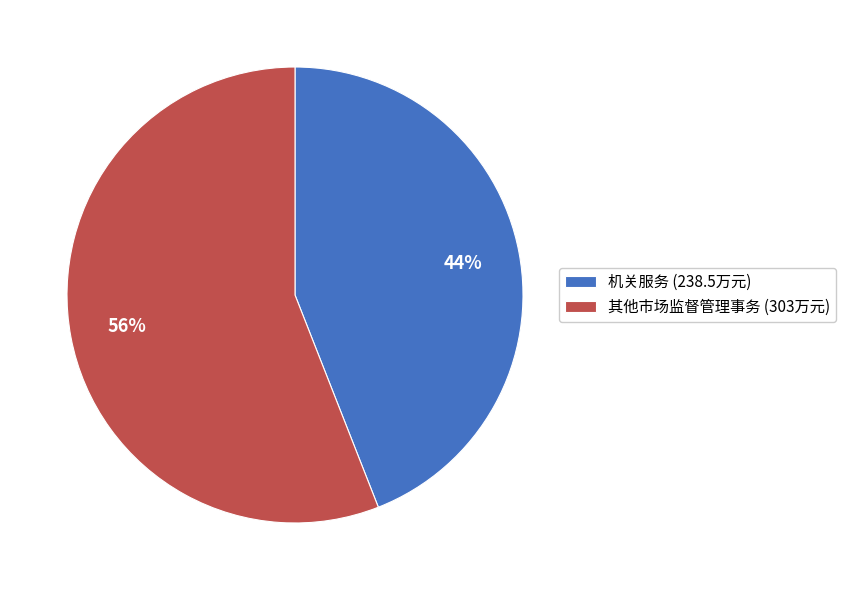

Combined, do 机关服务 (238.5万元) and 其他市场监督管理事务 (303万元) account for over 50%?

Yes